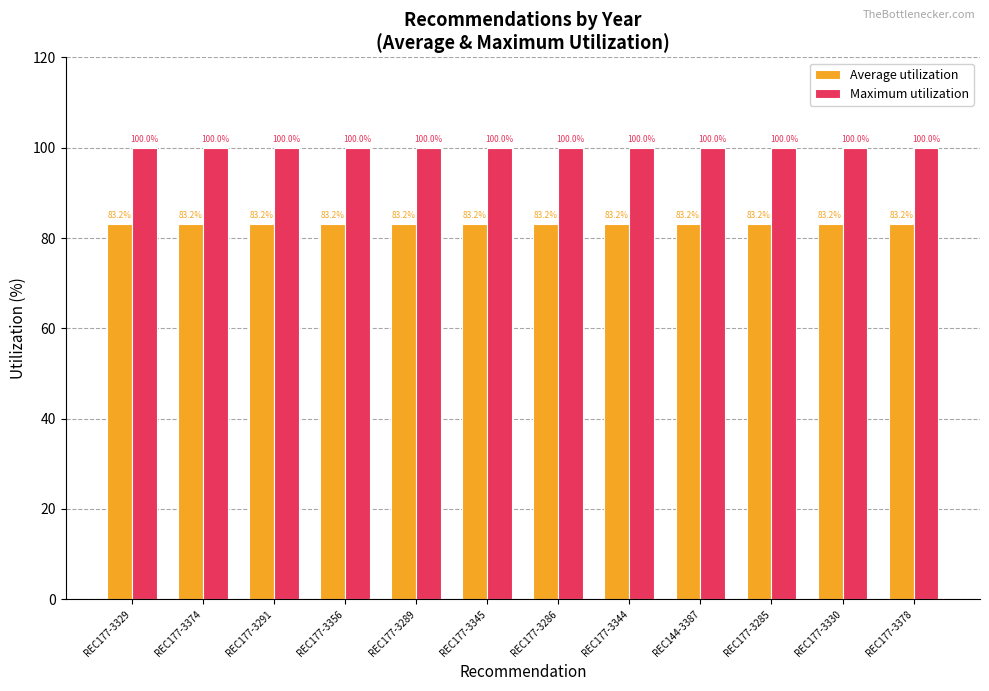

Is it true that Maximum utilization equals 37.7 at REC177-3345?

False